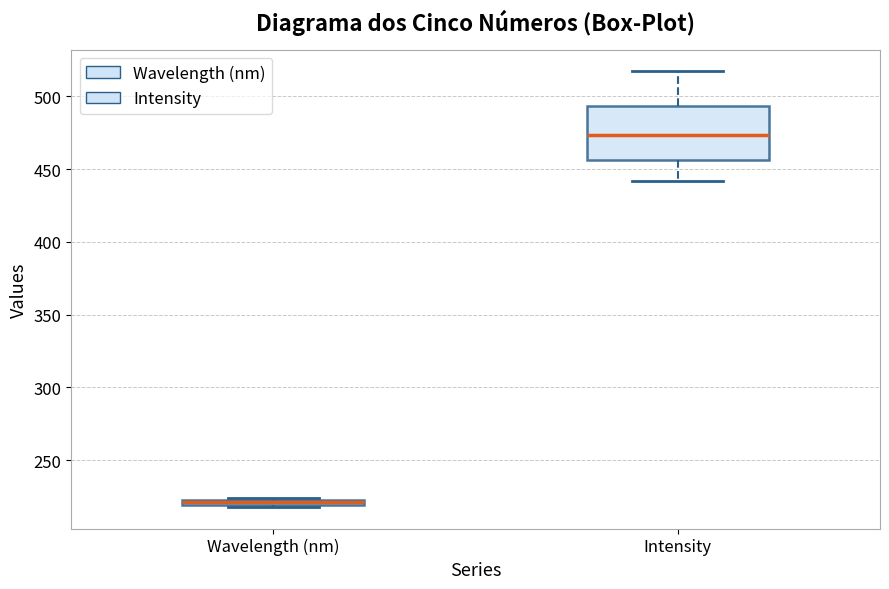

Where does the upper whisker of the box for Intensity end on the y-axis? The values are not printed on the chart, so give them approximately, as read against the axis.

515